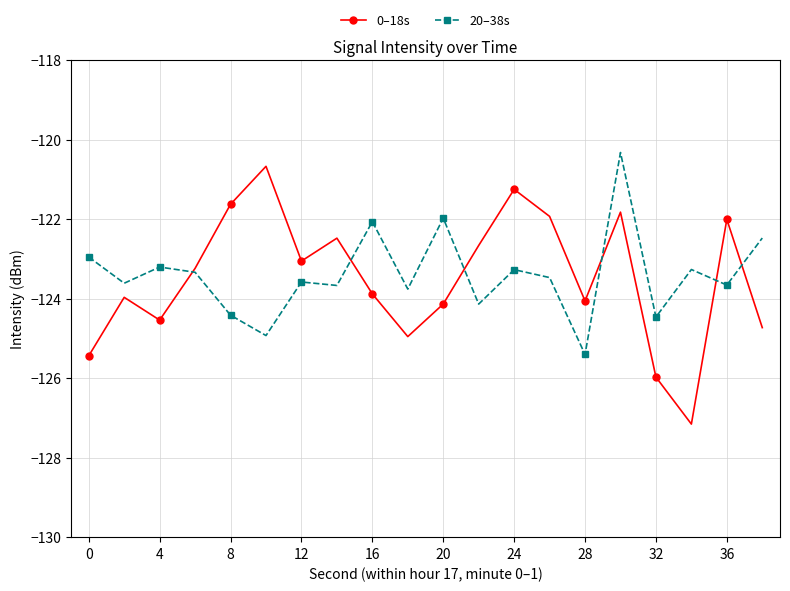

True or false: 0–18s has more than 2 points higher than both neighbors.

True